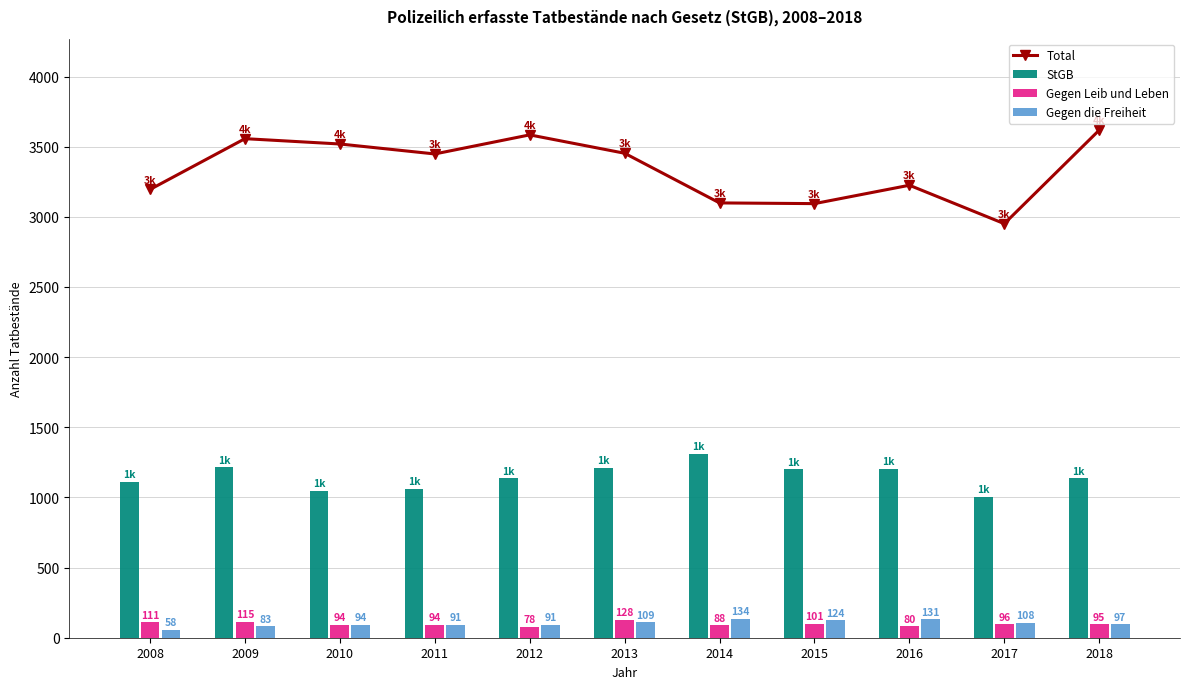

What are all the series names shown in the legend?

Total, StGB, Gegen Leib und Leben, Gegen die Freiheit